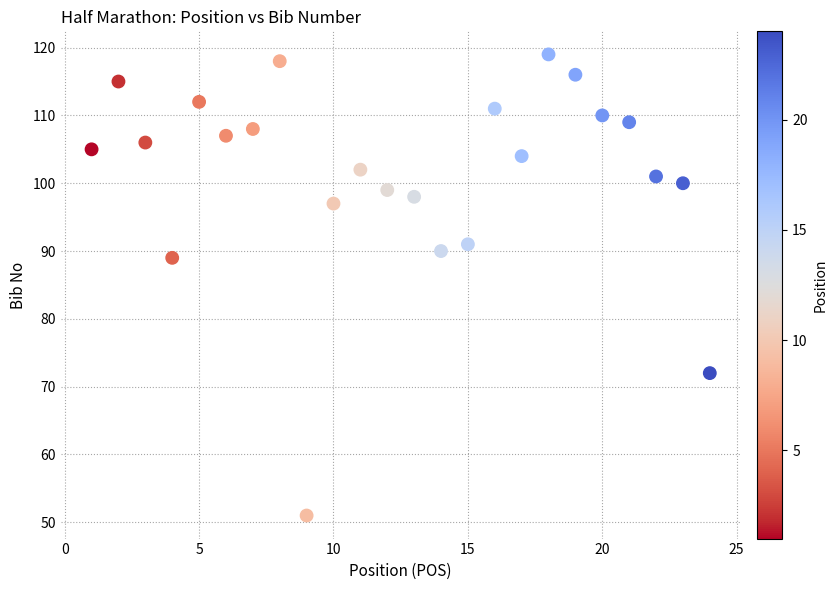

What is the range of X values (max minus min)?

23